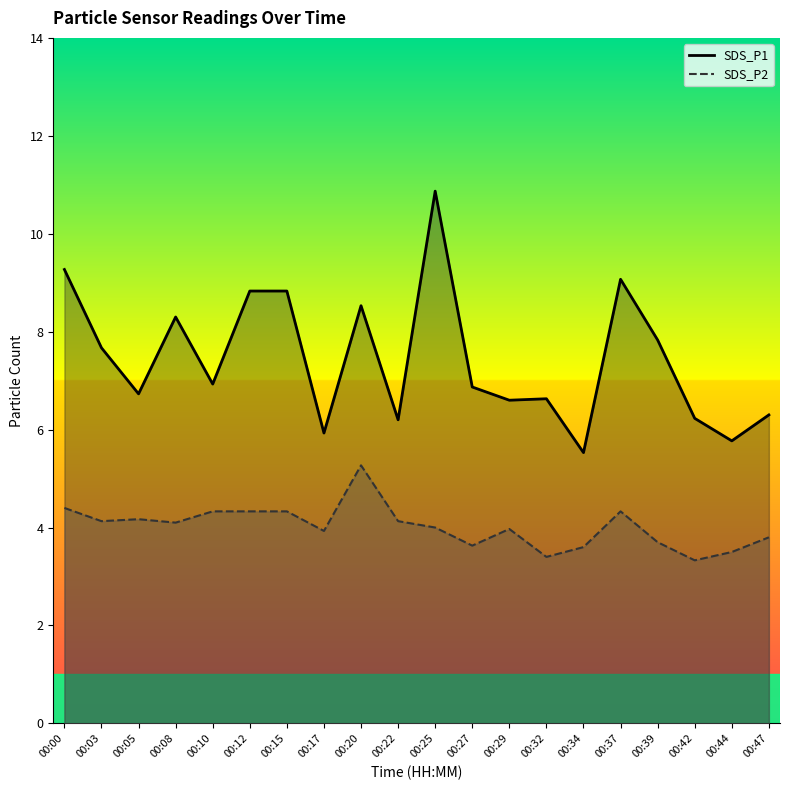

Which series changed the most between 00:20 and 00:32?

SDS_P1_line